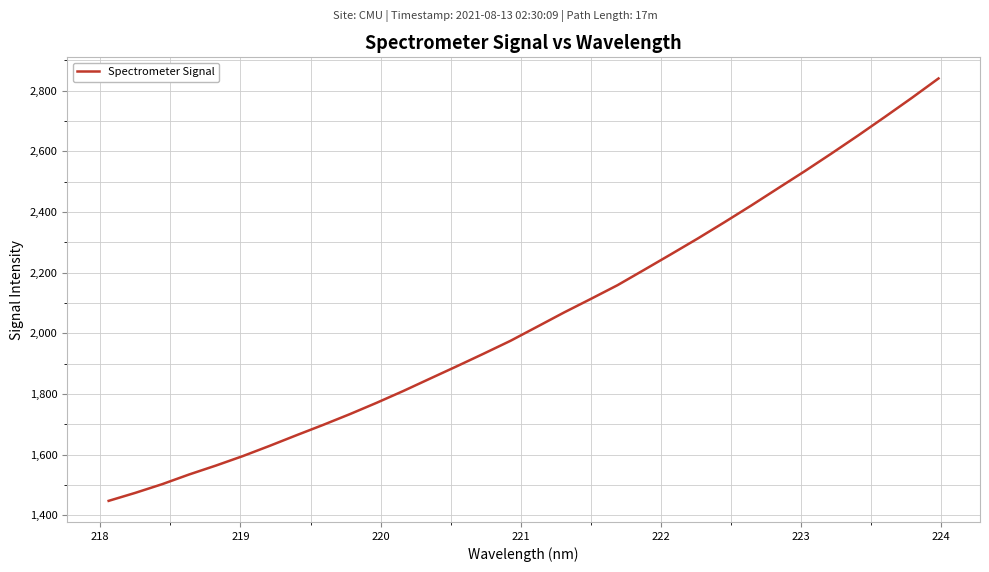

Reading left to right, list all the values displayed in this chart.

1447.6	1474.1	1502.7	1534.5	1563.9	1595.0	1628.7	1663.7	1698.0	1733.5	1770.9	1810.0	1850.9	1891.7	1933.1	1975.4	2022.0	2068.8	2113.5	2158.9	2209.8	2261.1	2312.9	2366.8	2421.8	2478.6	2535.0	2593.4	2653.0	2714.2	2776.5	2840.8